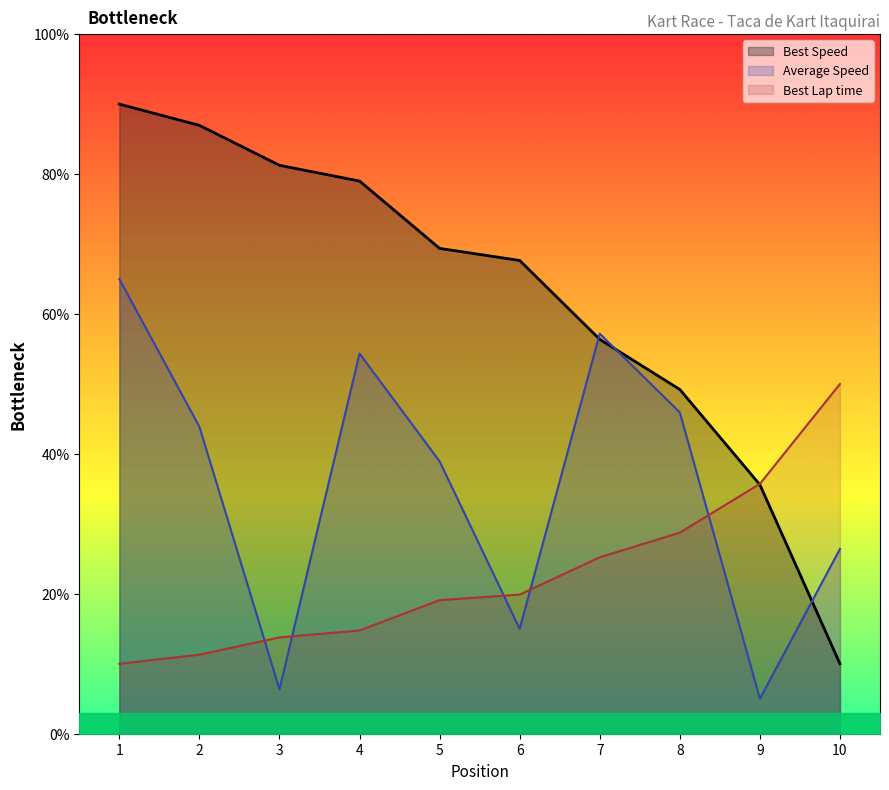

Between which two adjacent categories do Average Speed and Best Lap time first intersect?

2 and 3